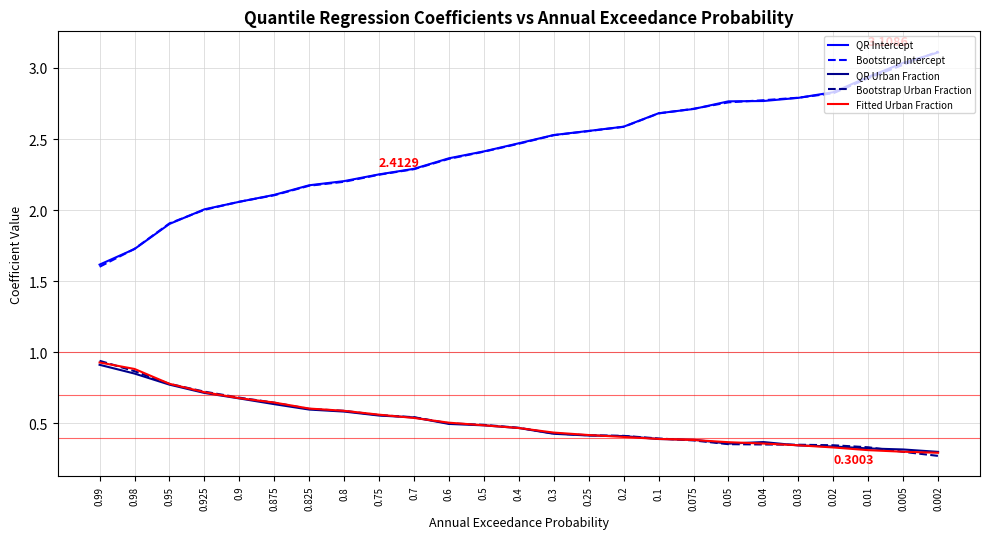

The value of QR Intercept at 0.98 is 1.7. True or false?

True